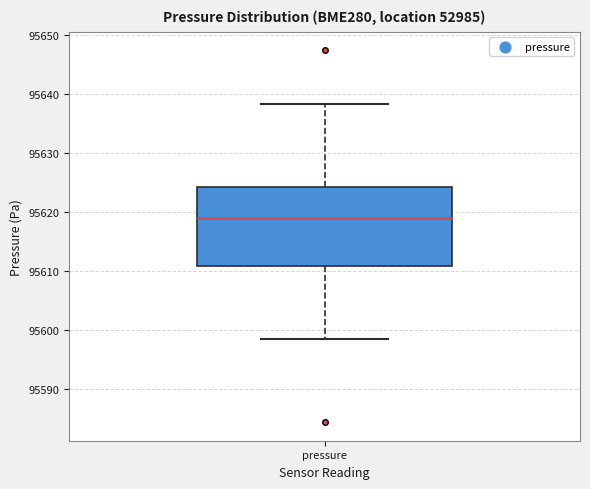

Where is the upper edge of the box for pressure on the y-axis? The values are not printed on the chart, so give them approximately, as read against the axis.

95624